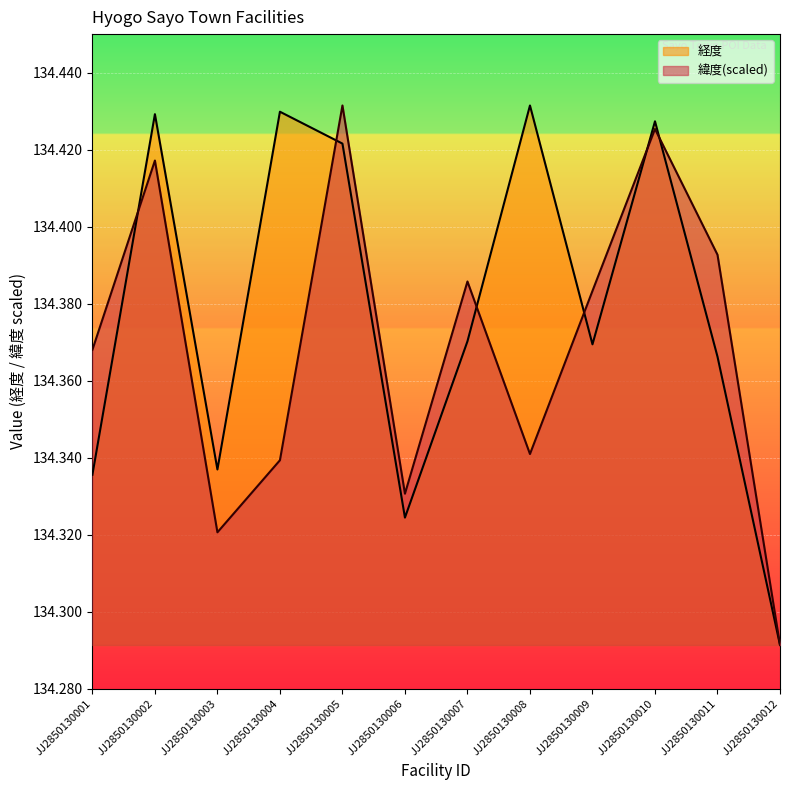

What is the value of the 緯度 point at the 4th from the left?

134.3